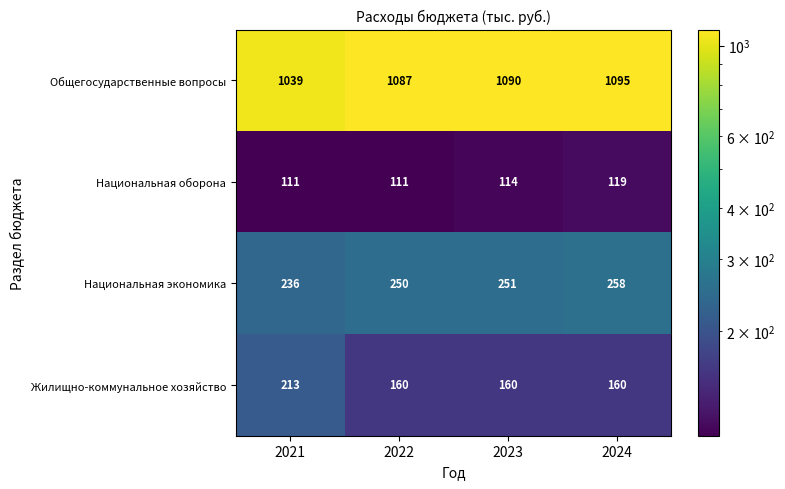

What is the smallest value displayed?

111